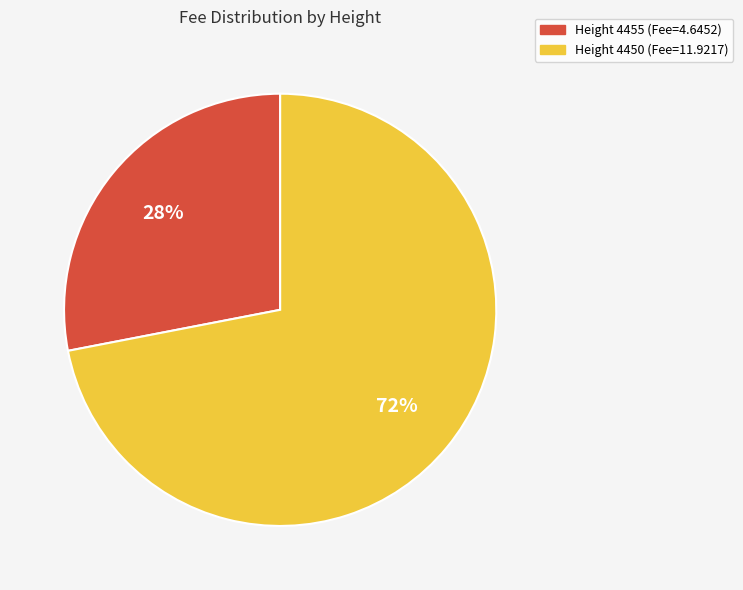

To the nearest percent, what is the average slice percentage?

50%